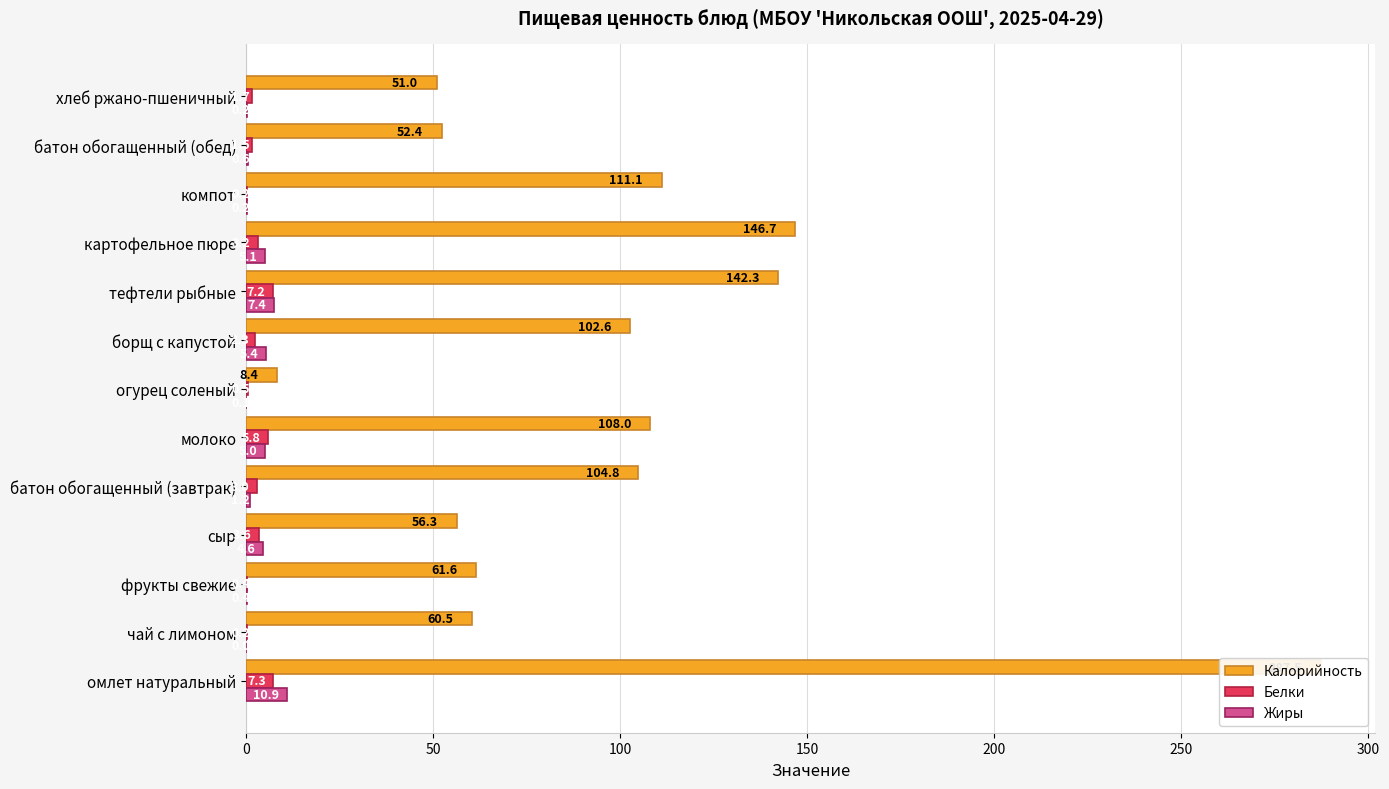

What is the value of the Калорийность bar at the 1st from the left?

287.5